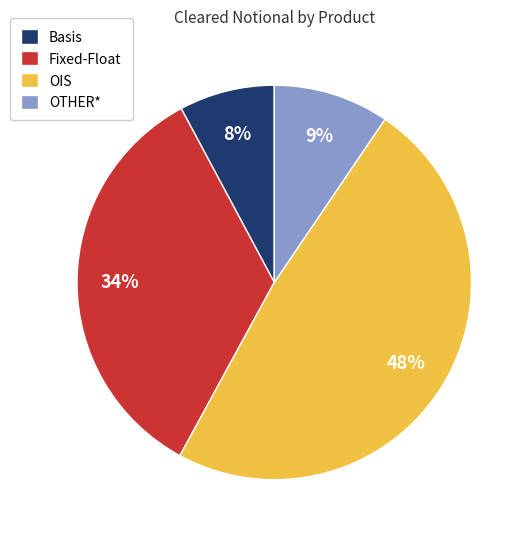

Is it true that OIS is 48% of the pie?

True